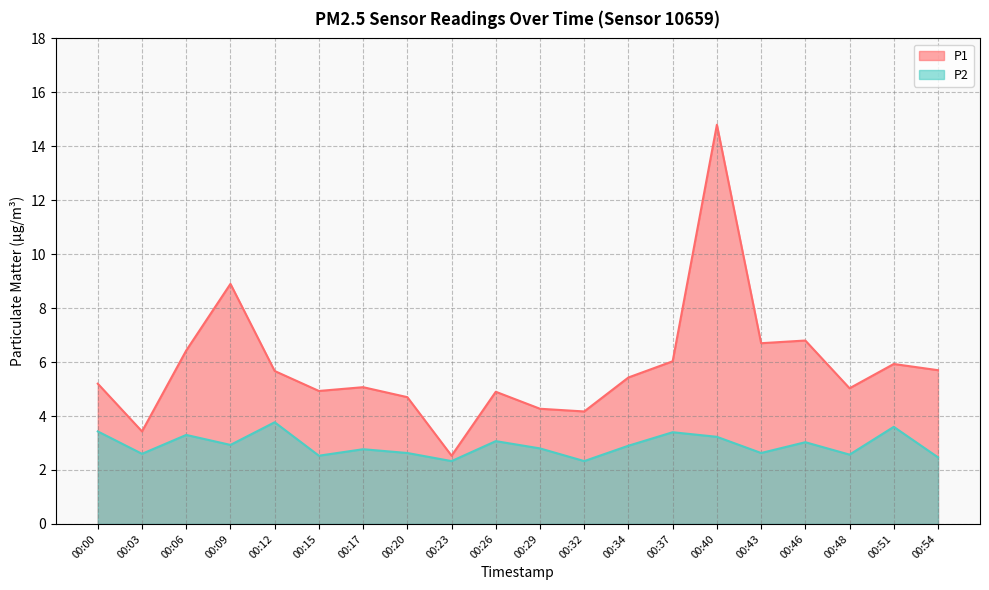

What is the greatest value displayed?

14.8